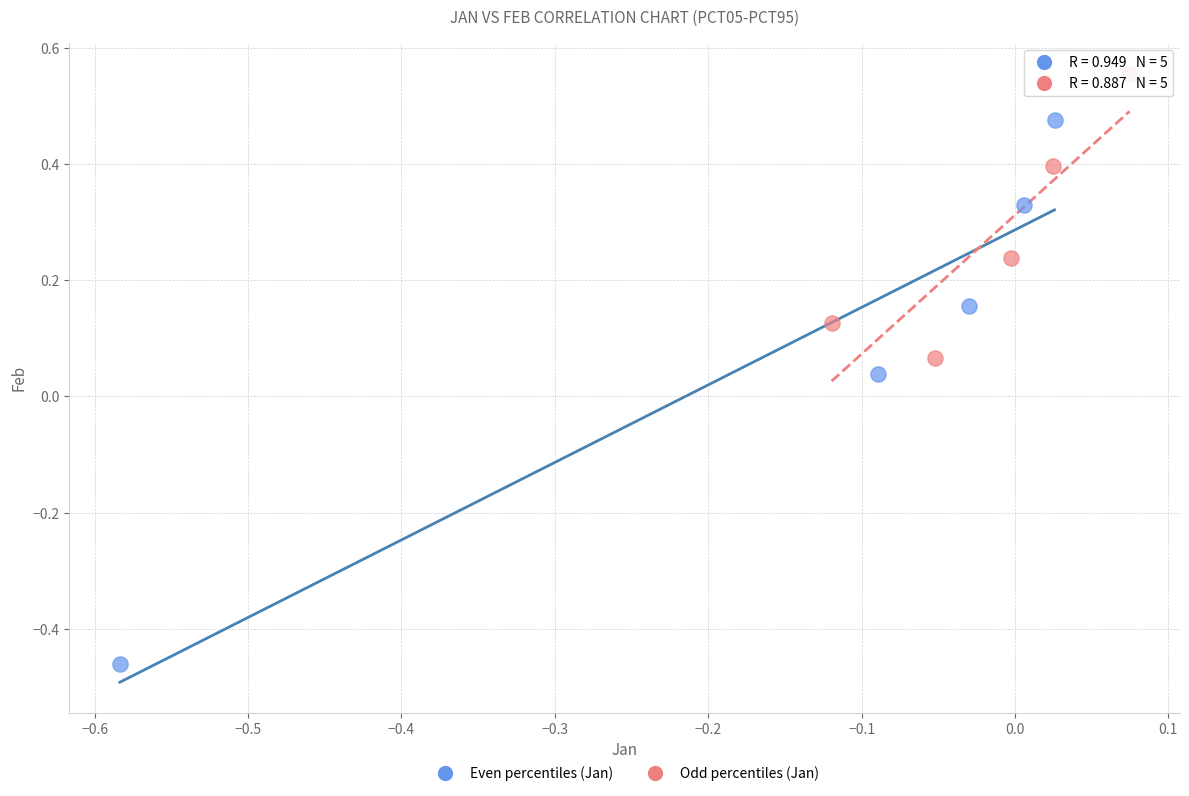

Which series has the largest Y range (max minus min)?

Even percentiles (Jan)